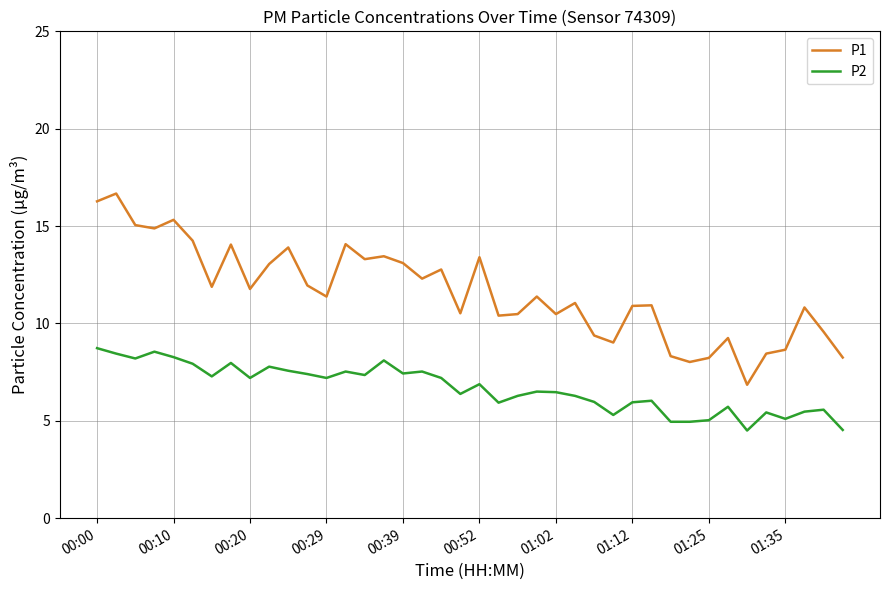

List the series in order of their peak value, lowest first.

P2, P1